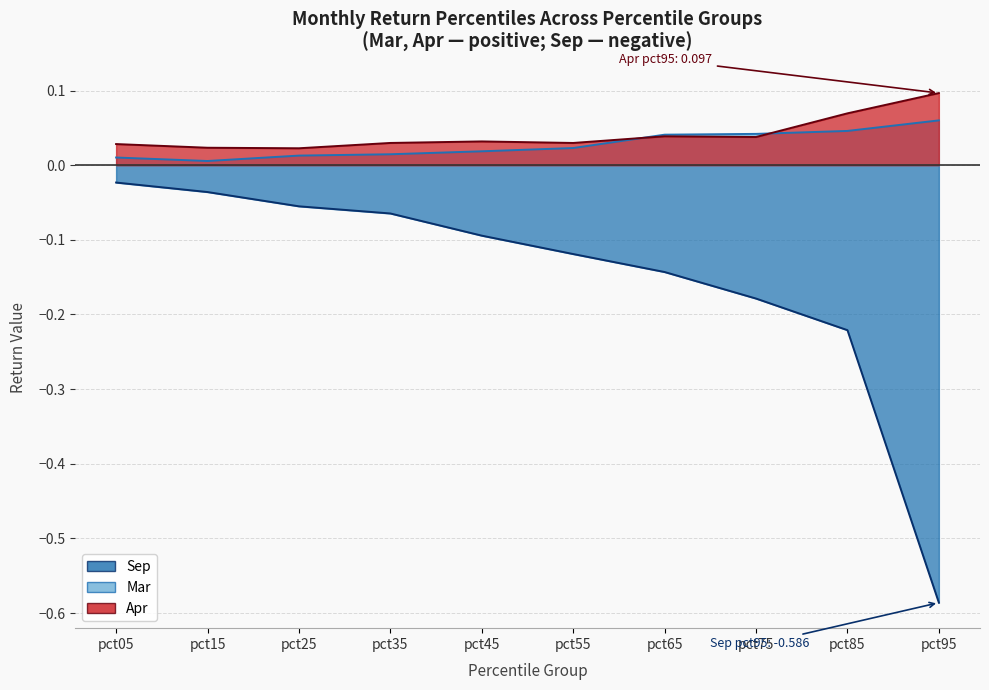

Does the chart have visible grid lines?

Yes